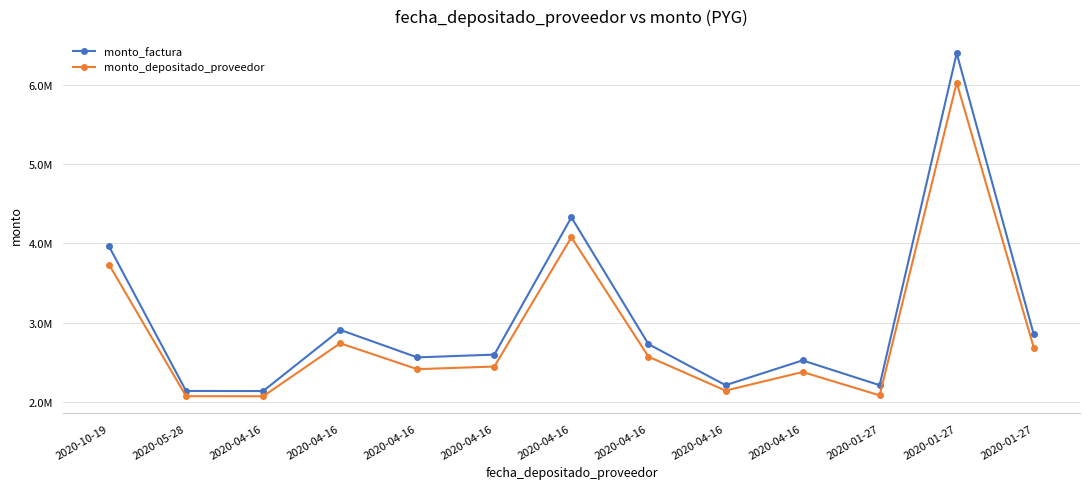

Which category has the highest value in the monto_factura series?

2020-01-27